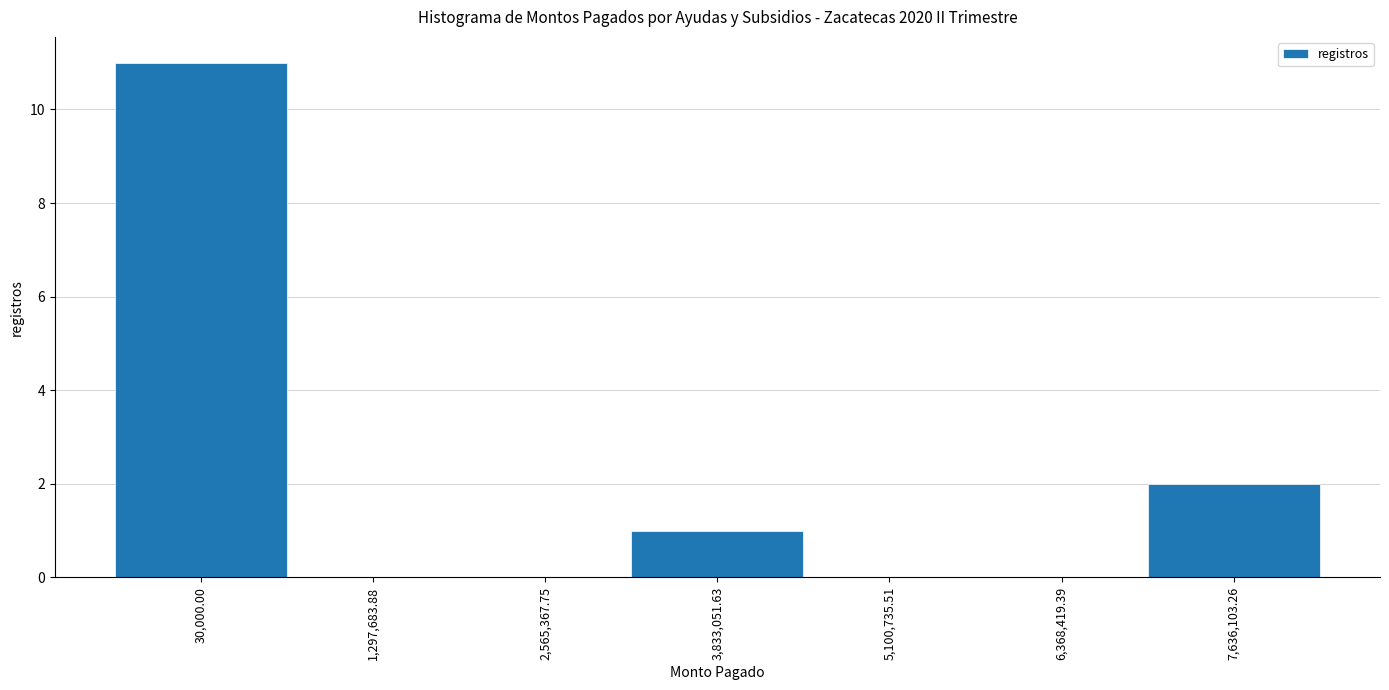

Reading right to left, extract all data points from this chart.

7,636,103.26=2	6,368,419.39=0	5,100,735.51=0	3,833,051.63=1	2,565,367.75=0	1,297,683.88=0	30,000.00=11